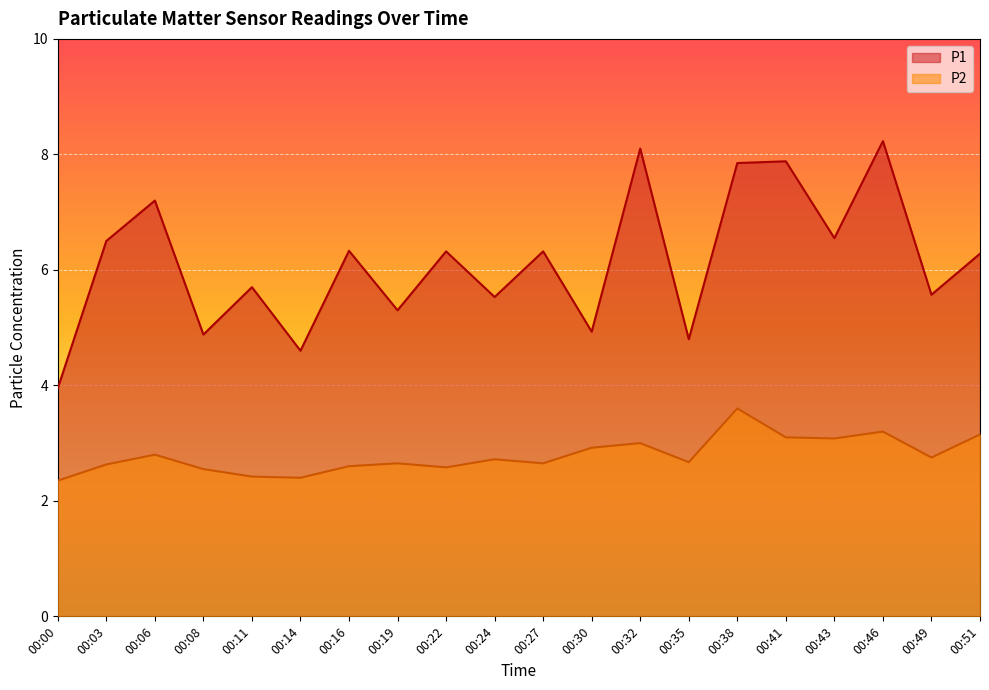

What is the difference between the second highest and second lowest values in the P2 series?

0.8